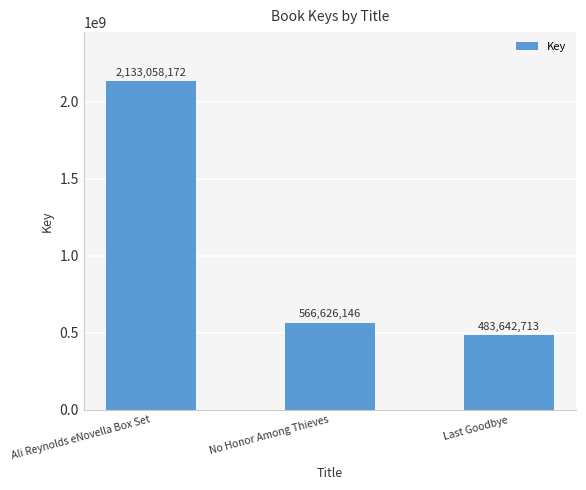

How many distinct data groups are displayed?

1